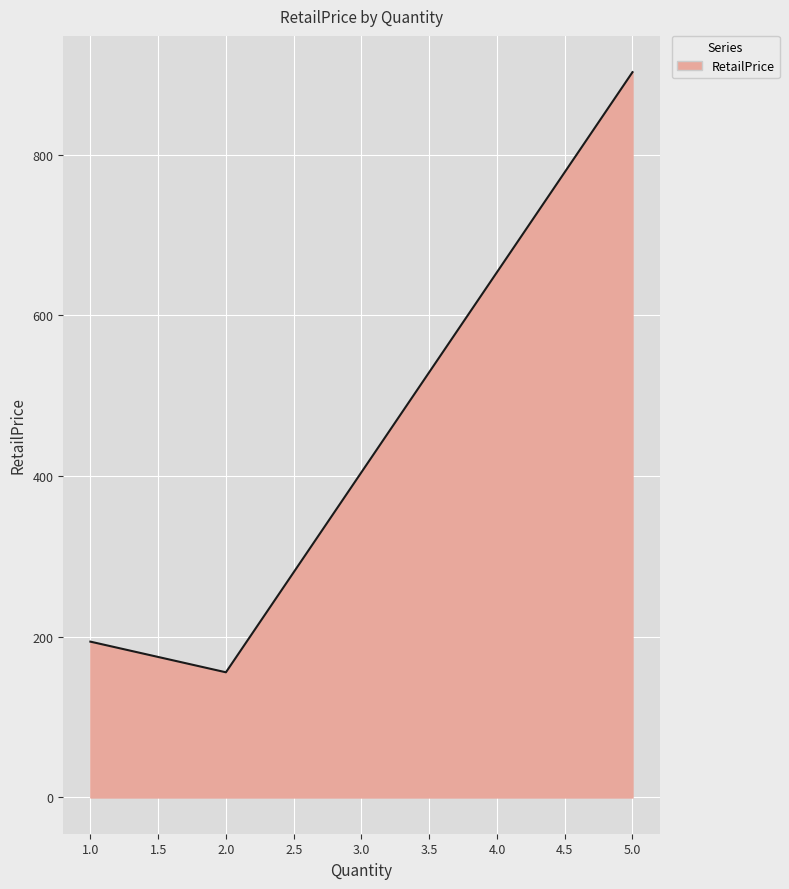

Between 5.0 and 2.0, which is larger?

5.0